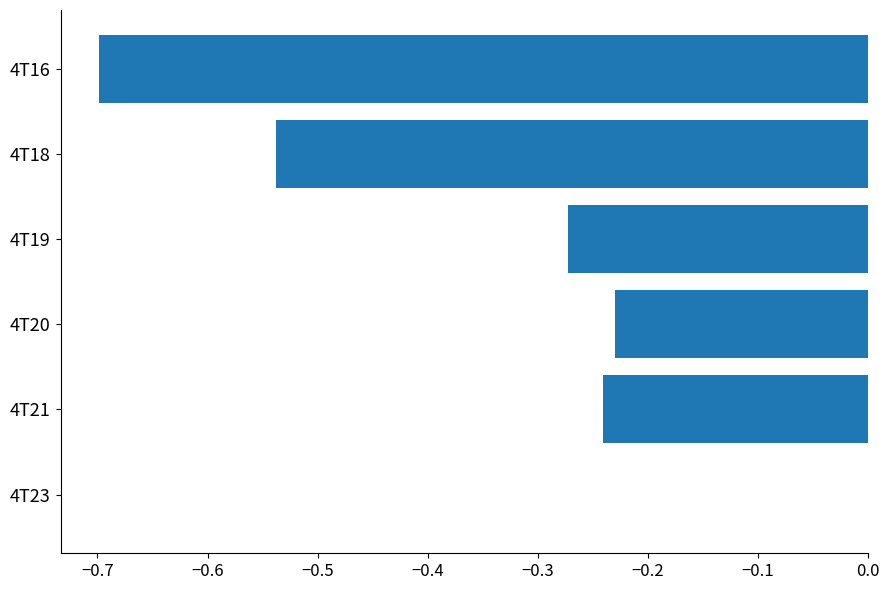

Count the number of data series in this chart.

1